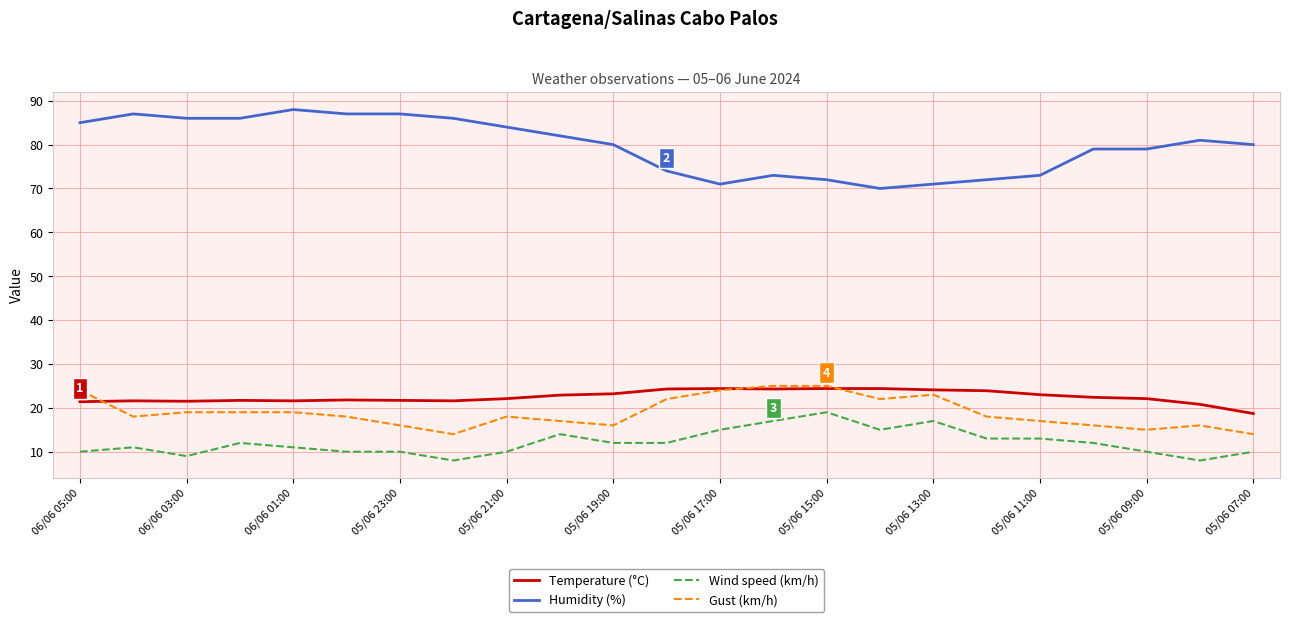

What is the difference between the second highest and second lowest values in the Wind speed (km/h) series?

9.0